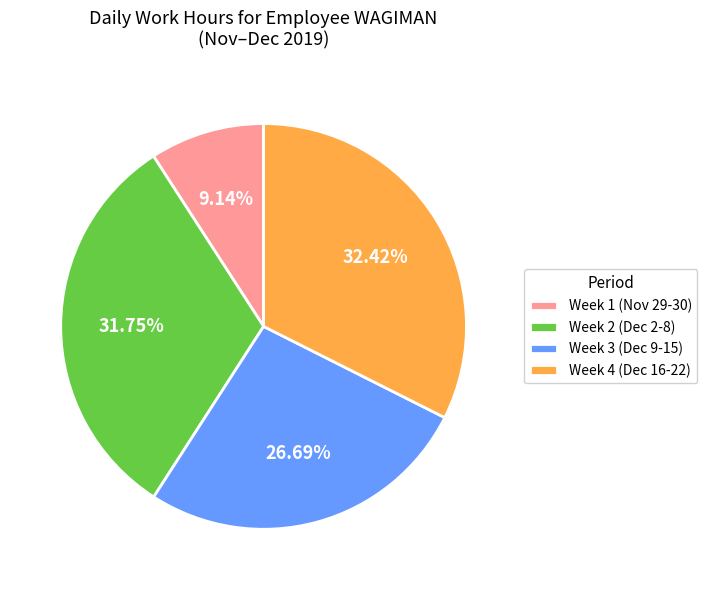

Combined, do Week 2 (Dec 2-8) and Week 3 (Dec 9-15) account for over 50%?

Yes